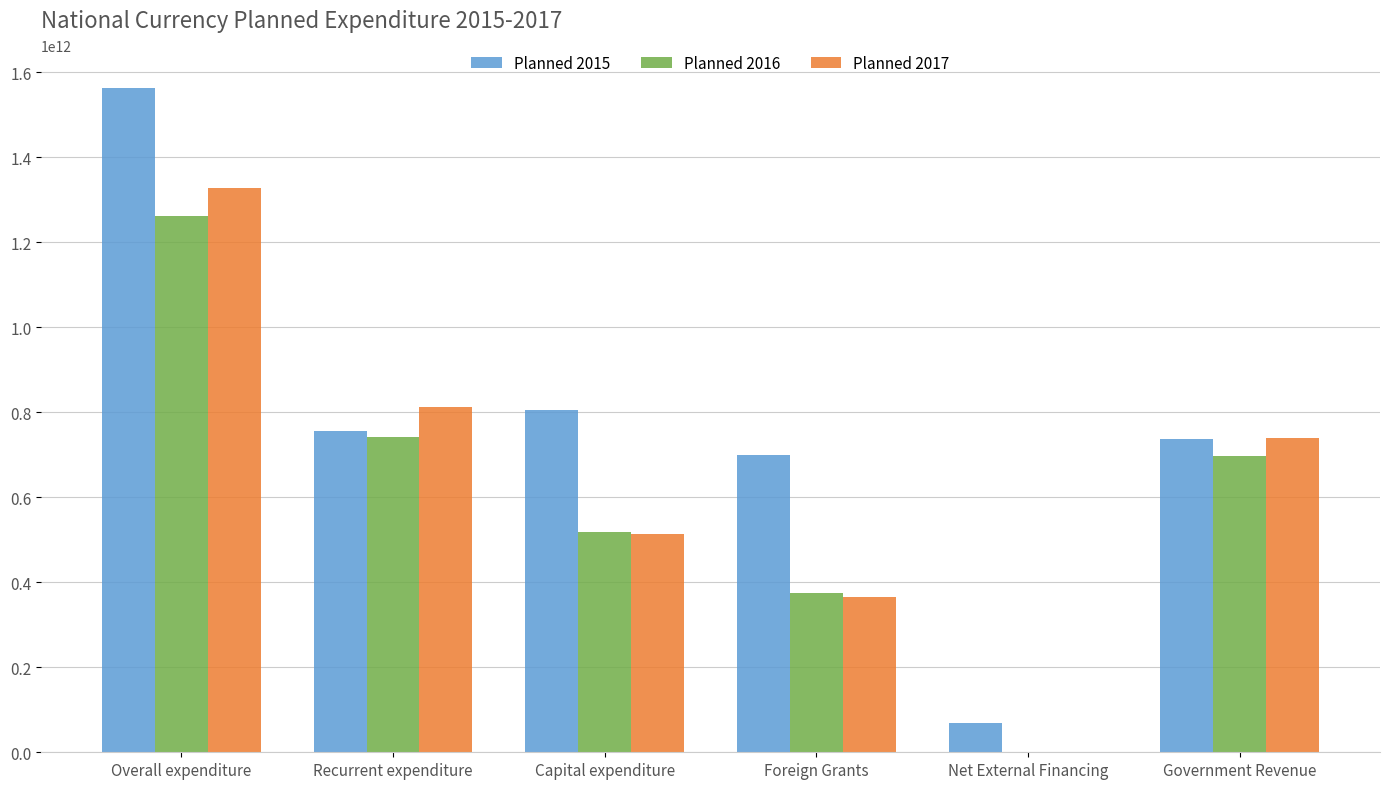

Are the bars grouped side by side (vs. stacked)?

Yes